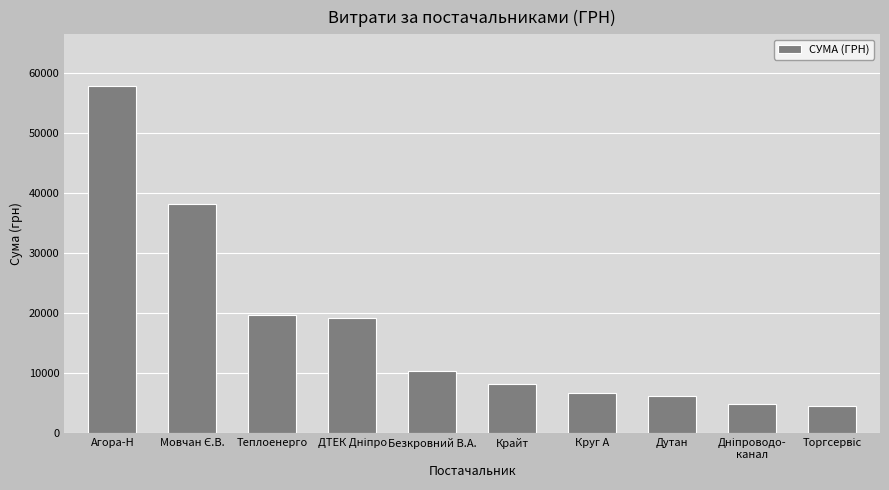

At which label does the data first exceed 10359?

Агора-Н